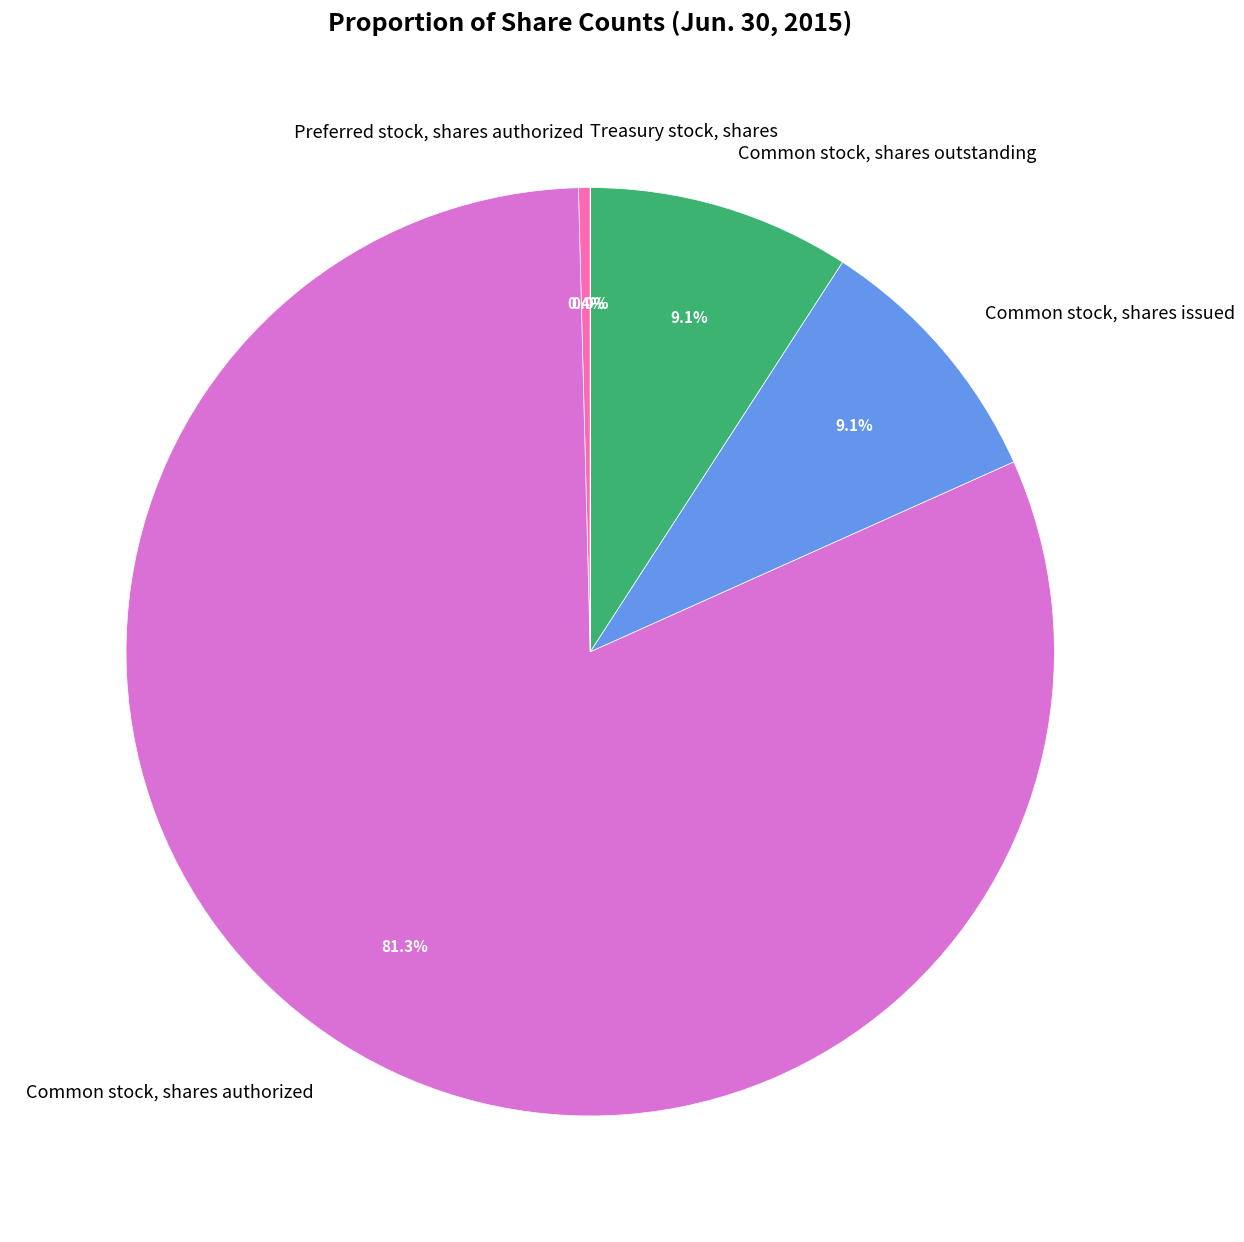

Which category has the biggest portion of the pie?

Common stock, shares authorized